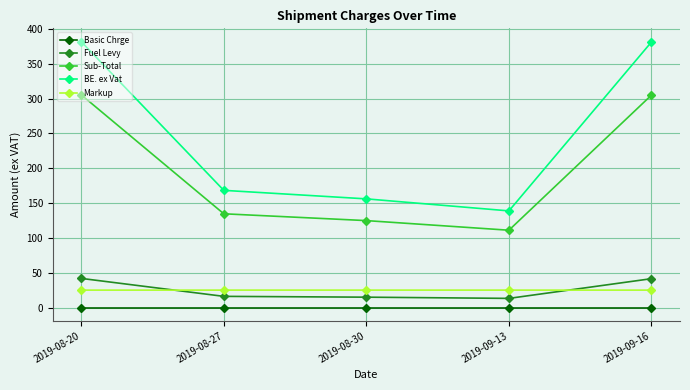

Which series has the largest total across all categories?

BE. ex Vat